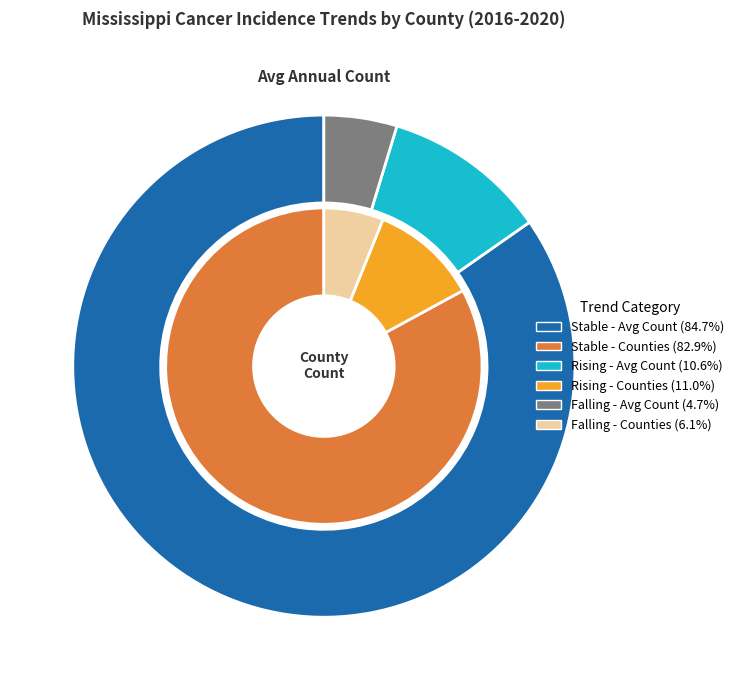

What is the ratio of the value at falling to the value at rising?

0.6